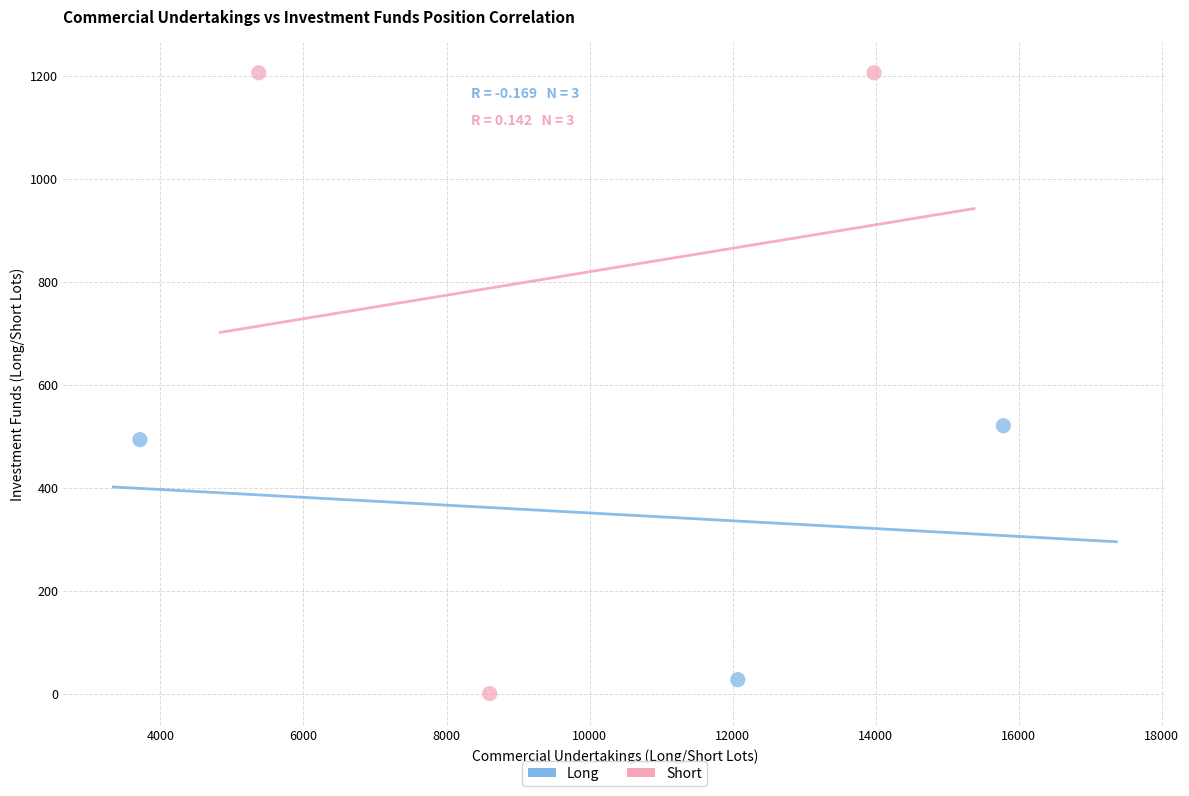

Which series contains the highest Y value?

Short